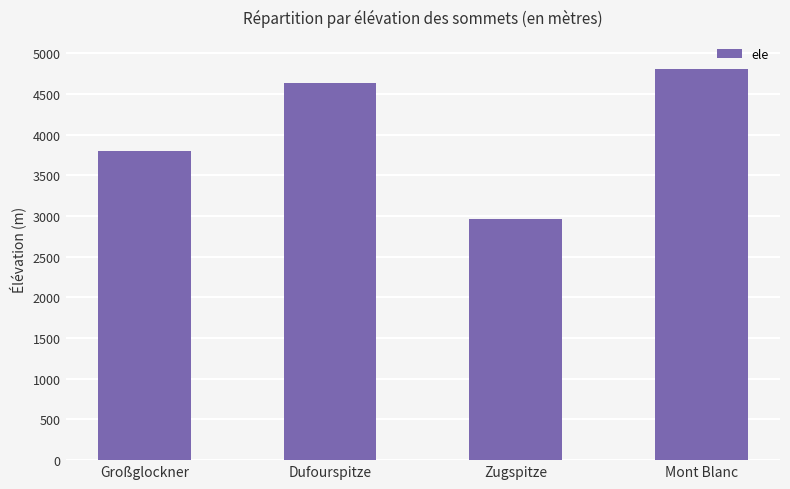

What is the label of the 1st bar from the right?

Mont Blanc